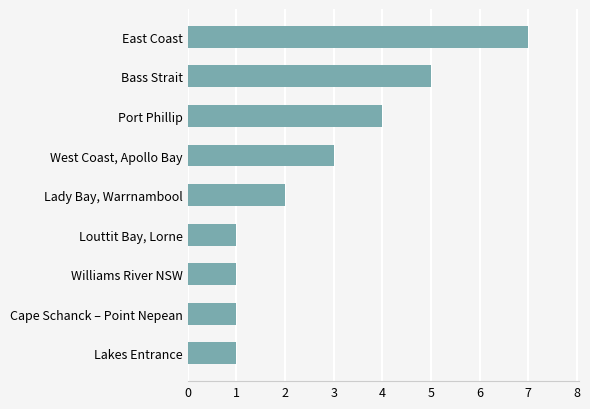

What is the difference between the maximum and minimum values?

6